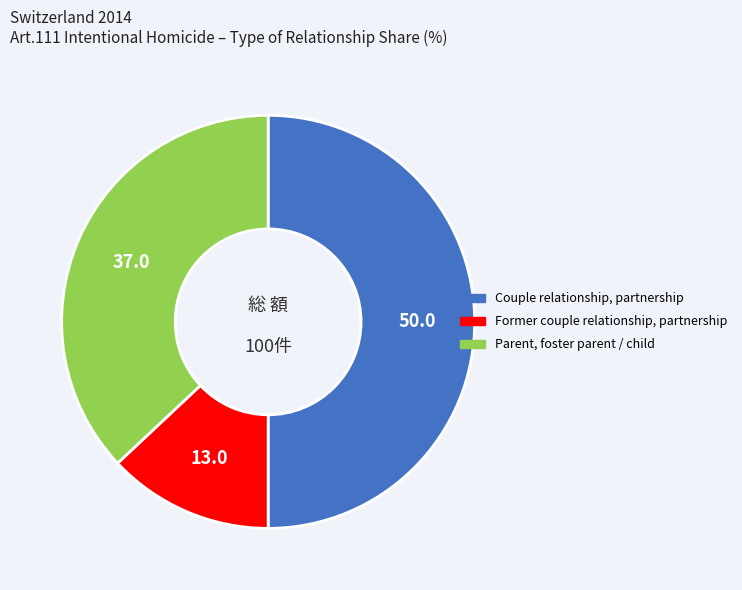

True or false: Parent, foster parent / child accounts for 50% of the total.

False